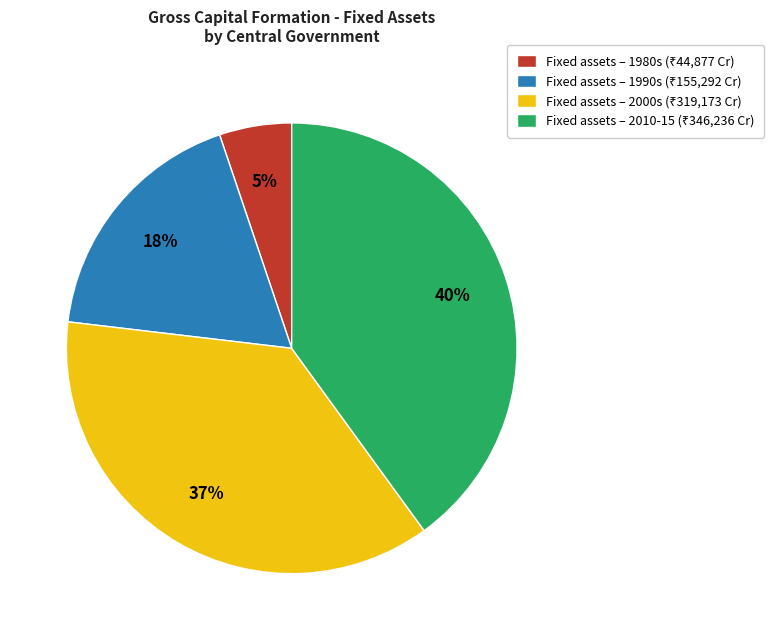

Is there any slice that represents more than half of the pie?

No